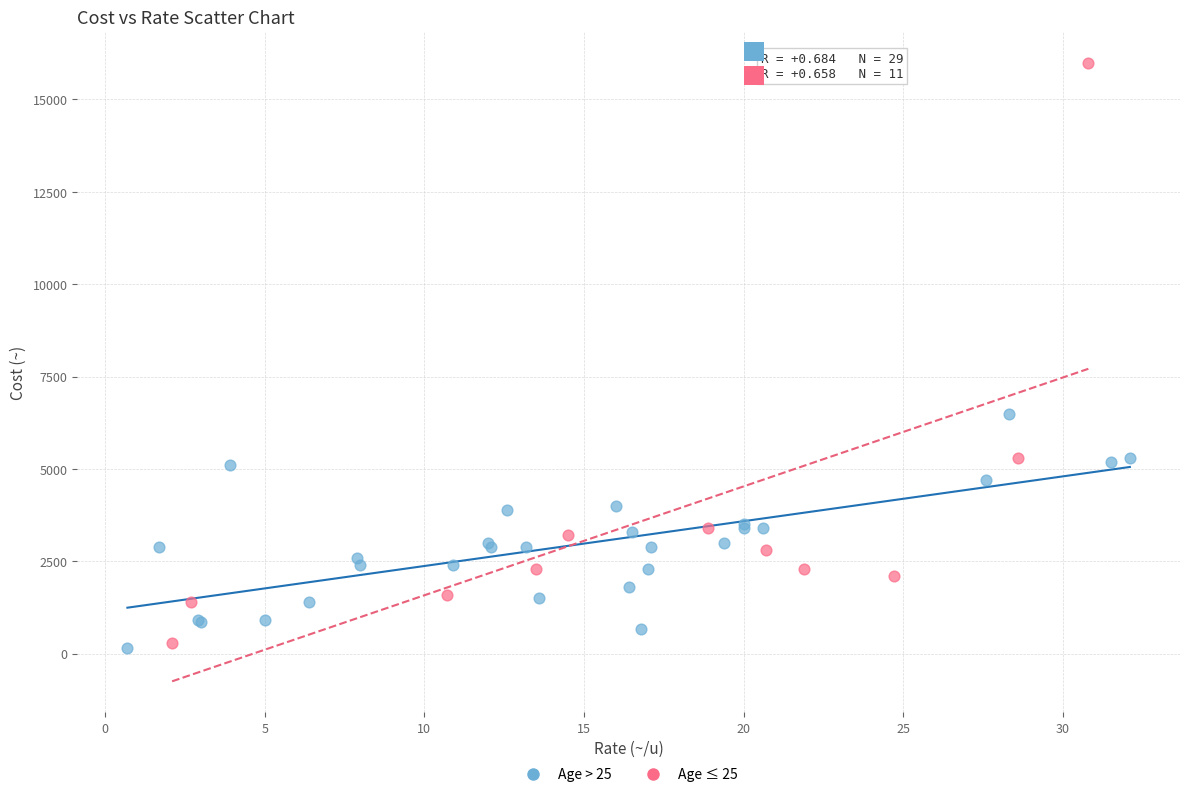

Which series contains the highest Y value?

Age ≤ 25